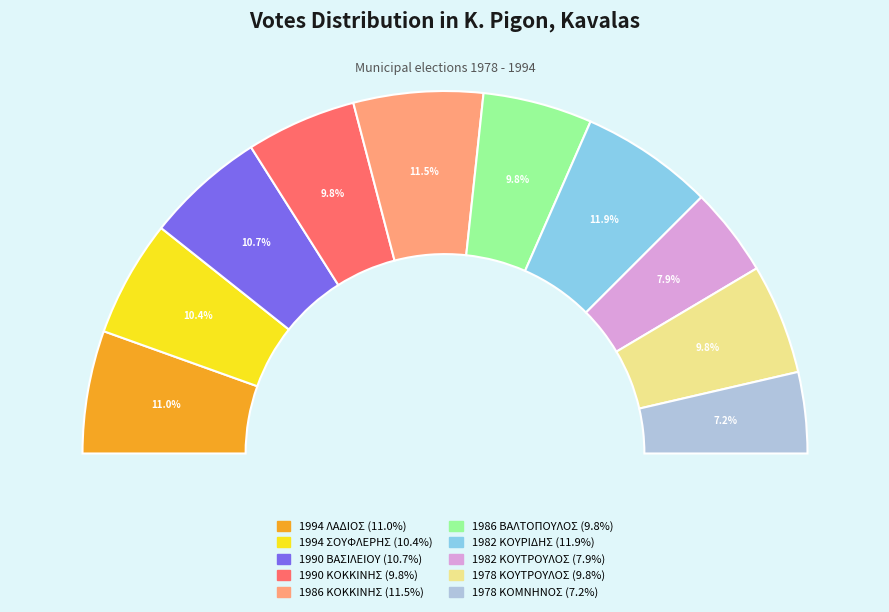

To the nearest percent, what percentage of the pie is 1978 ΚΟΥΤΡΟΥΛΟΣ?

10%